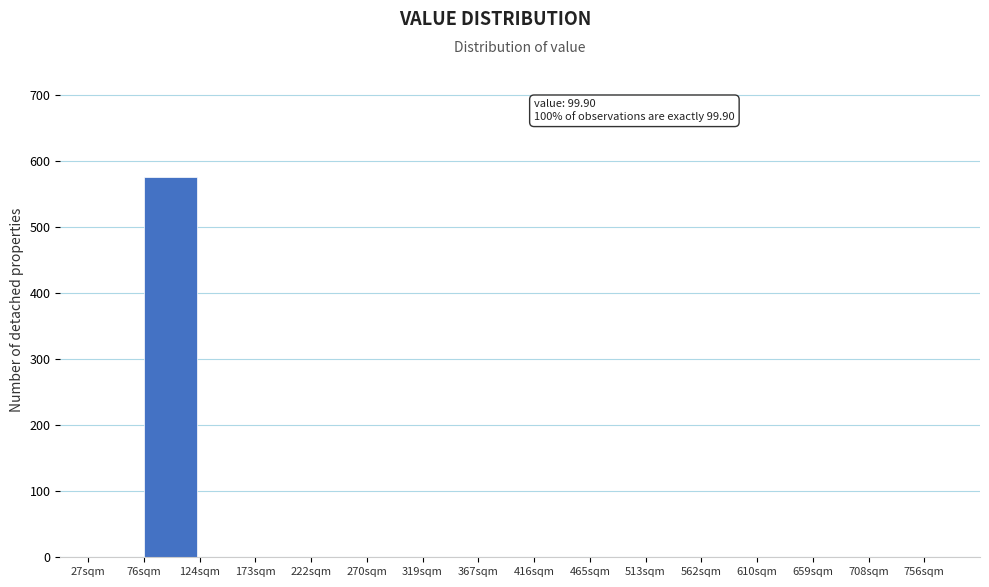

Over which range of the x-axis is the bar tallest?

75 to 125